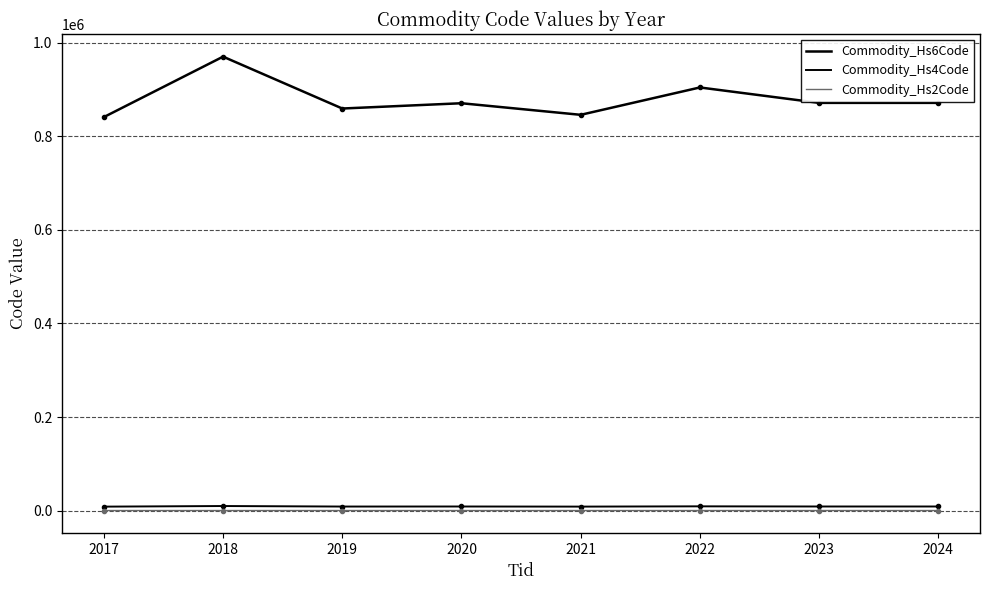

True or false: Commodity_Hs4Code and Commodity_Hs2Code intersect in this chart.

False